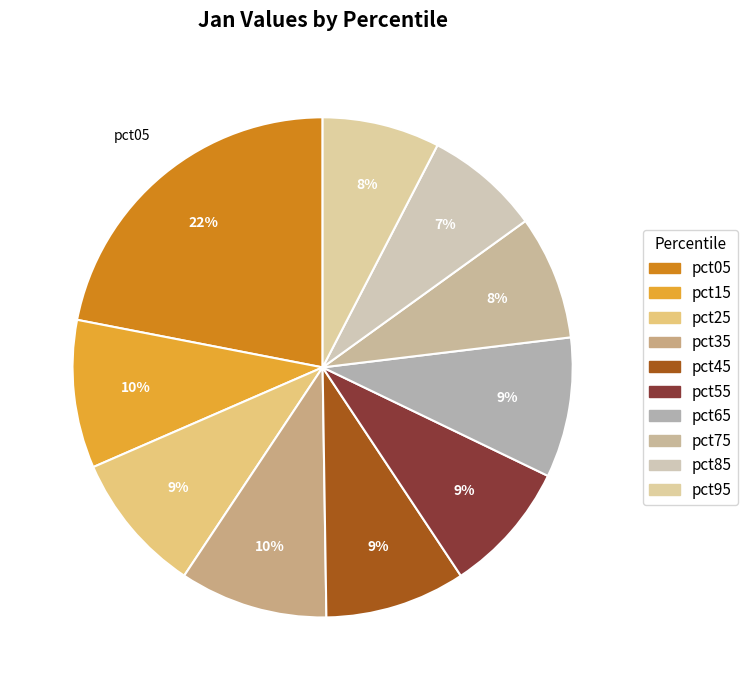

To the nearest percent, what percentage of the pie is pct05?

22%